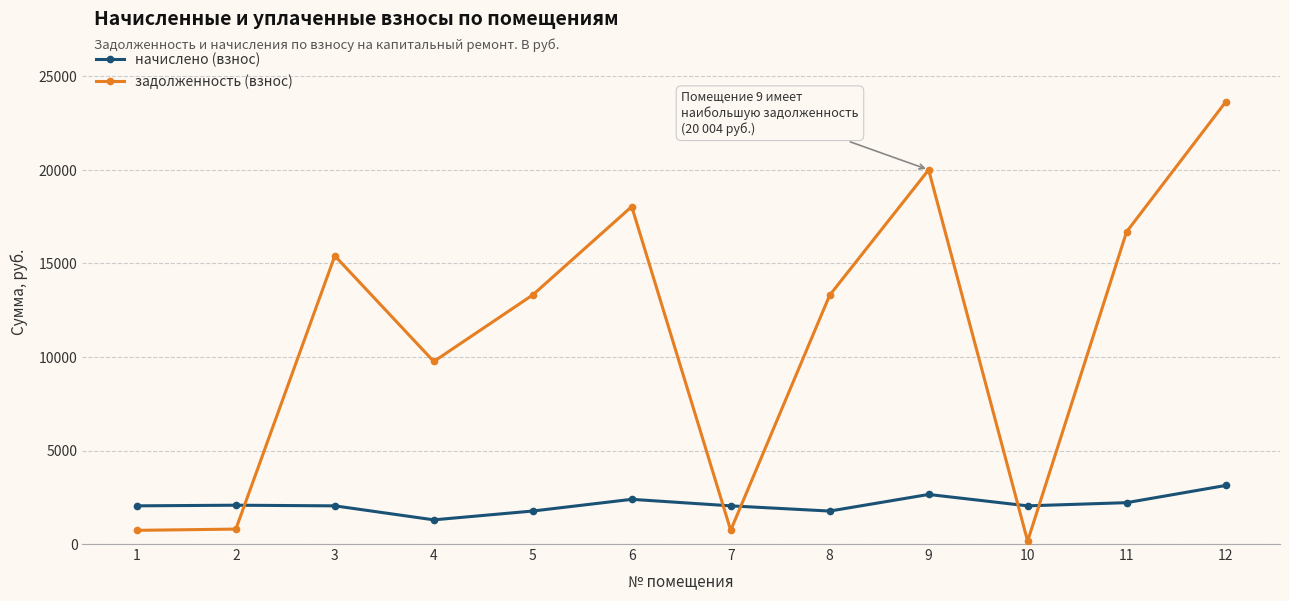

Where is the first local maximum for задолженность (взнос)?

3